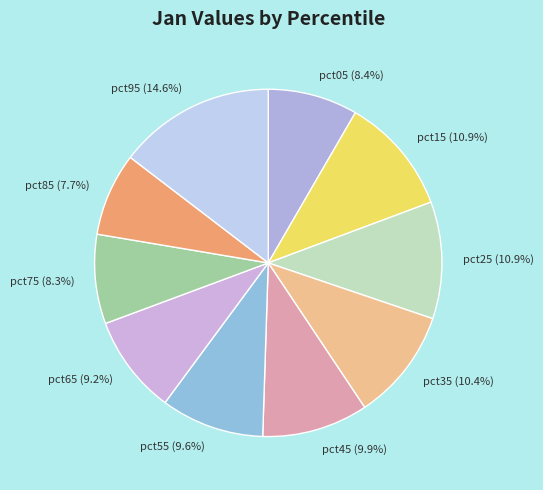

True or false: pct65 accounts for 1% of the total.

False